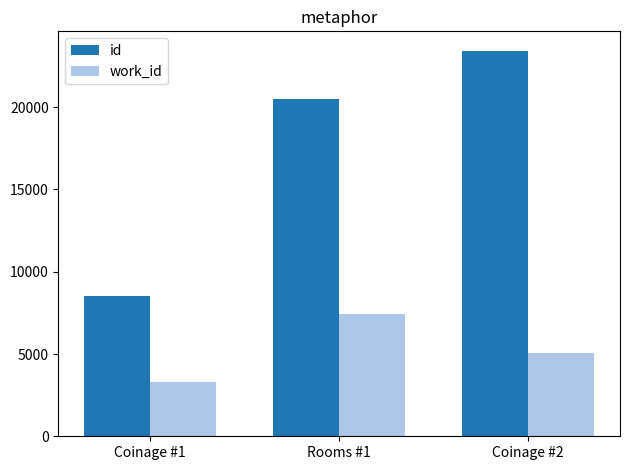

Count the work_id values in the range 3290 to 7408.

3